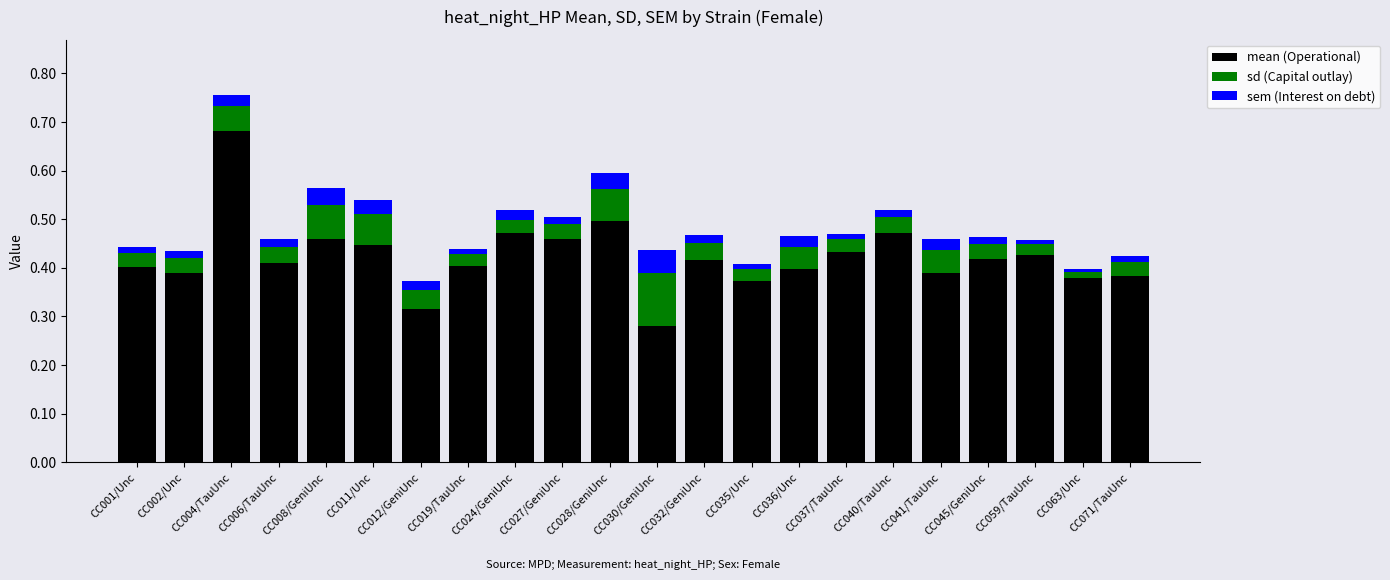

At which category is the sum across all series the highest?

CC004/TauUnc